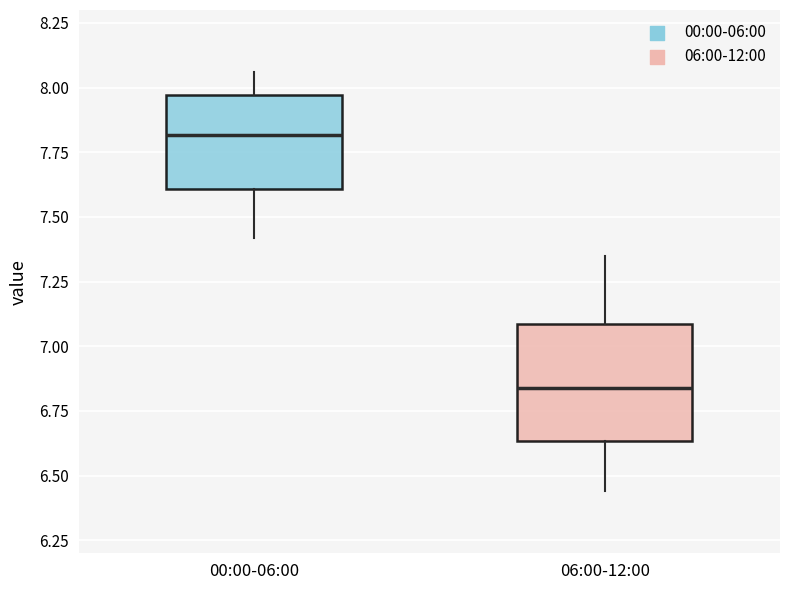

Where does the upper whisker of the box for 06:00-12:00 end on the y-axis? The values are not printed on the chart, so give them approximately, as read against the axis.

7.35